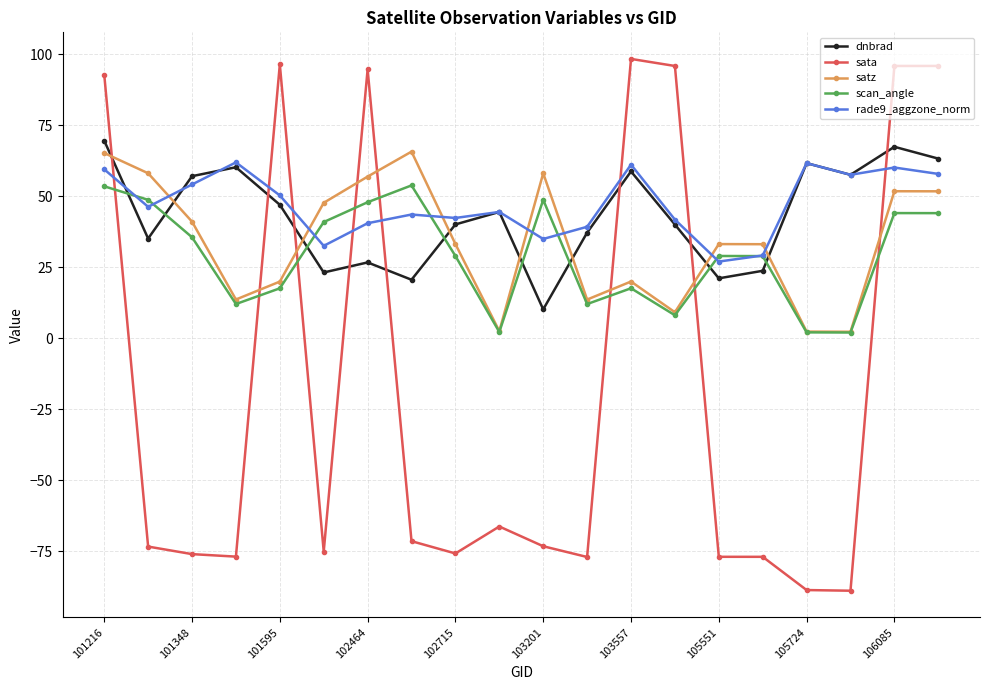

What is the value of the sata point at the 17th from the left?

-88.6